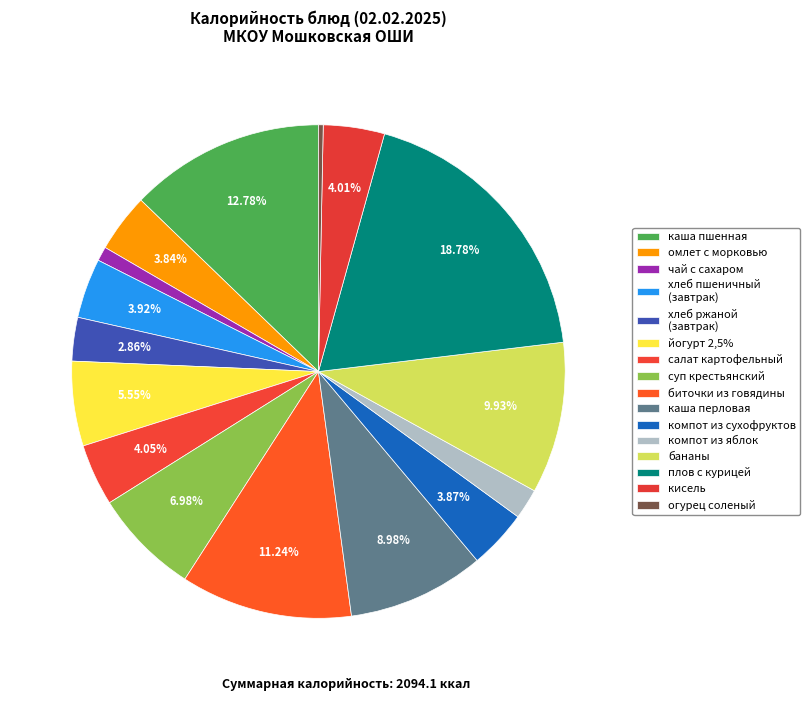

What is the change in value from омлет с морковью to плов с курицей?

+312.9